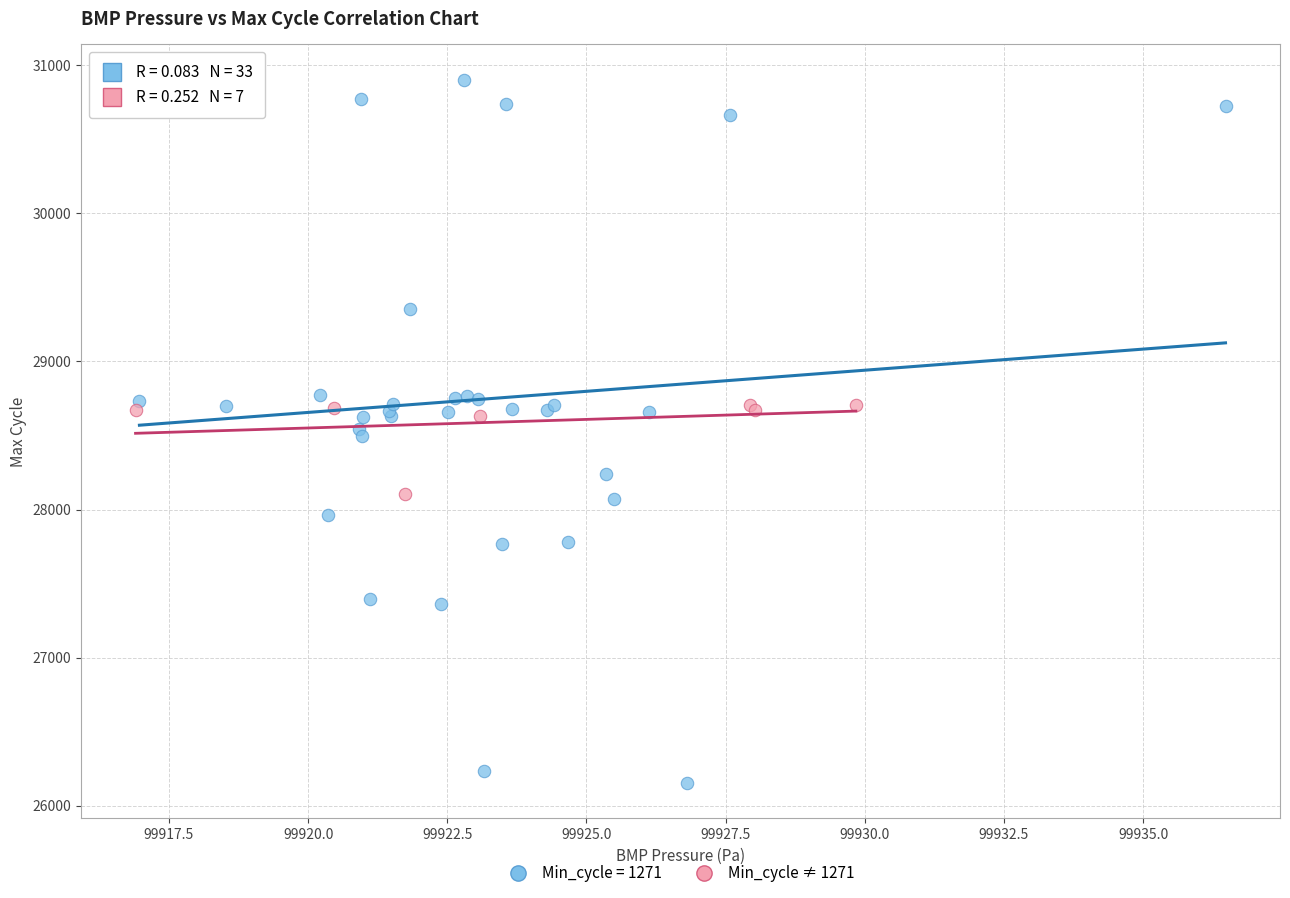

Which series contains the highest Y value?

Min_cycle = 1271